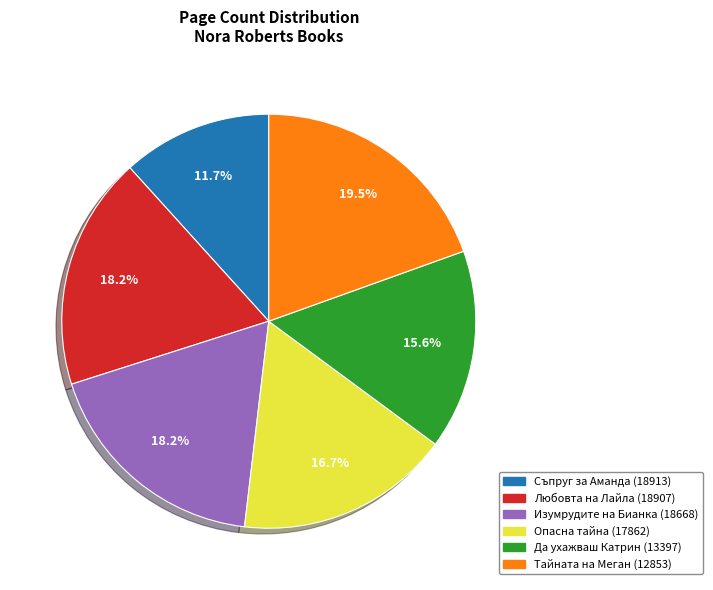

Which has a higher value, Съпруг за Аманда (18913) or Любовта на Лайла (18907)?

Любовта на Лайла (18907)